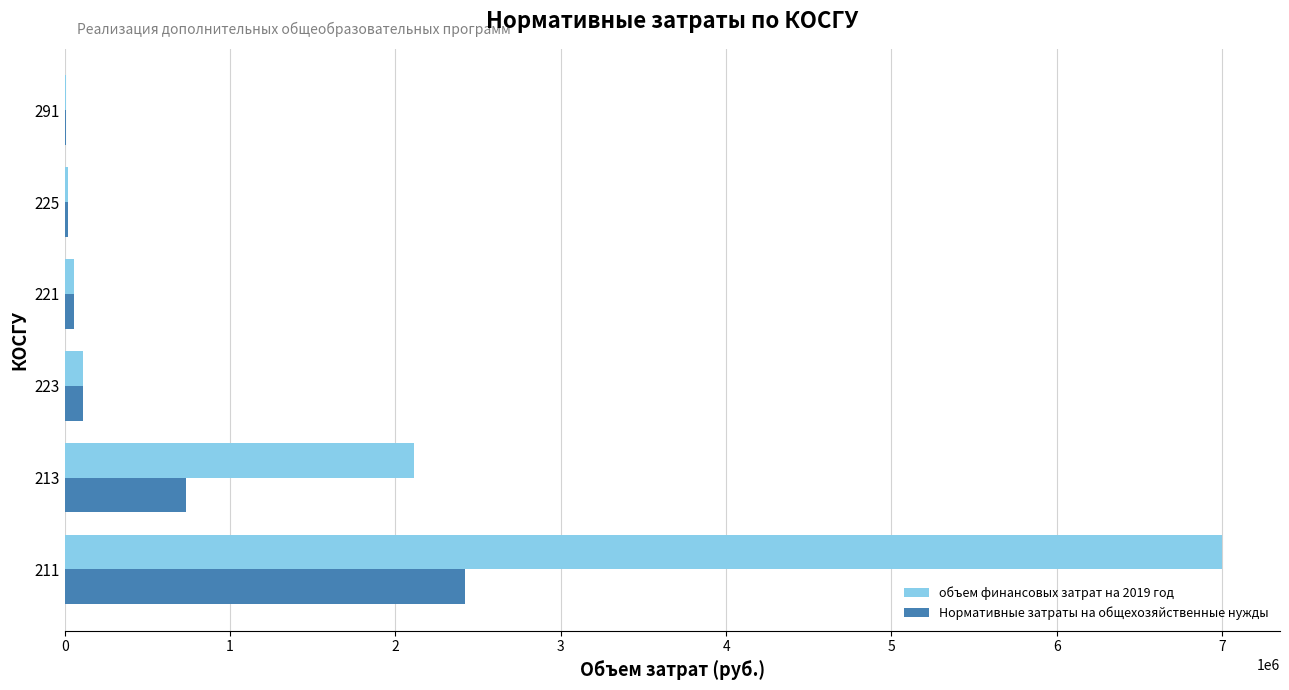

What is the sum of all объем финансовых затрат на 2019 год values?

9308100.0